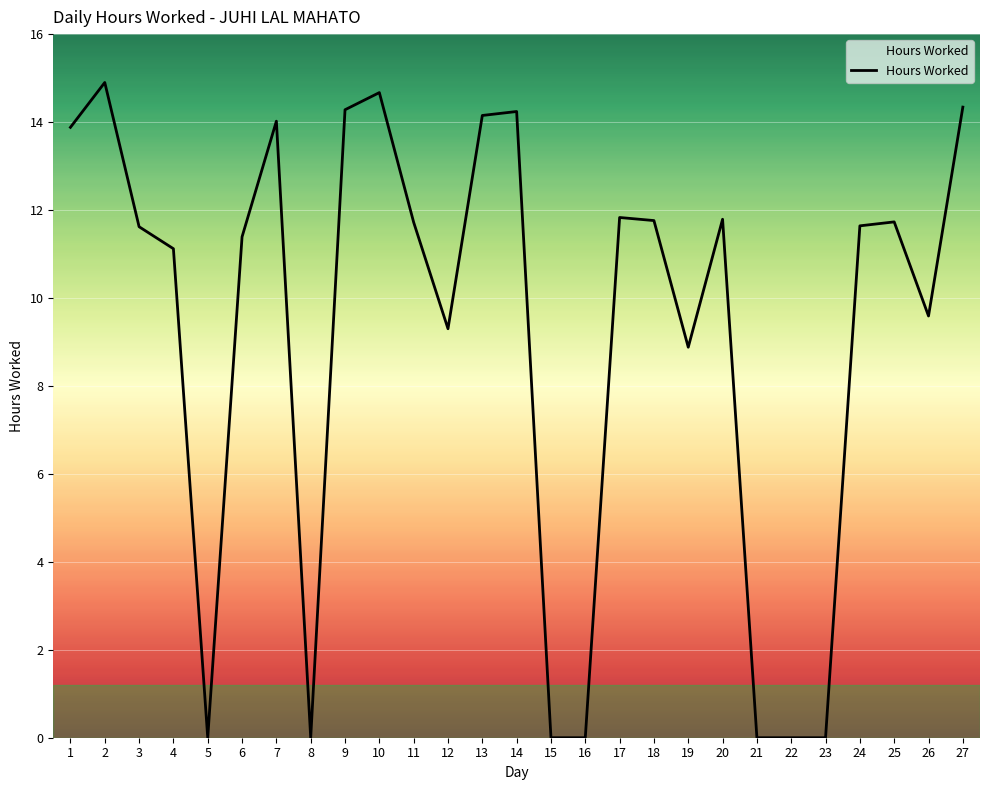

Which category has the highest value across all series?

2